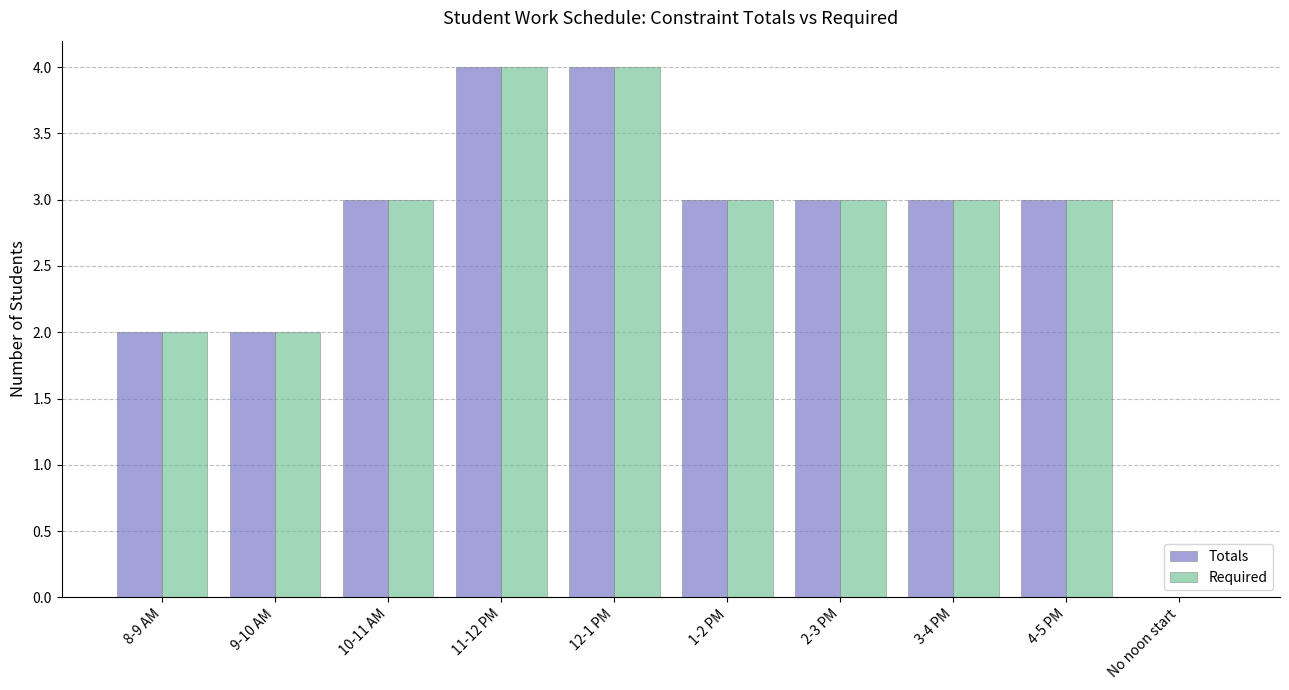

The value of Required at No noon start is -2. True or false?

False